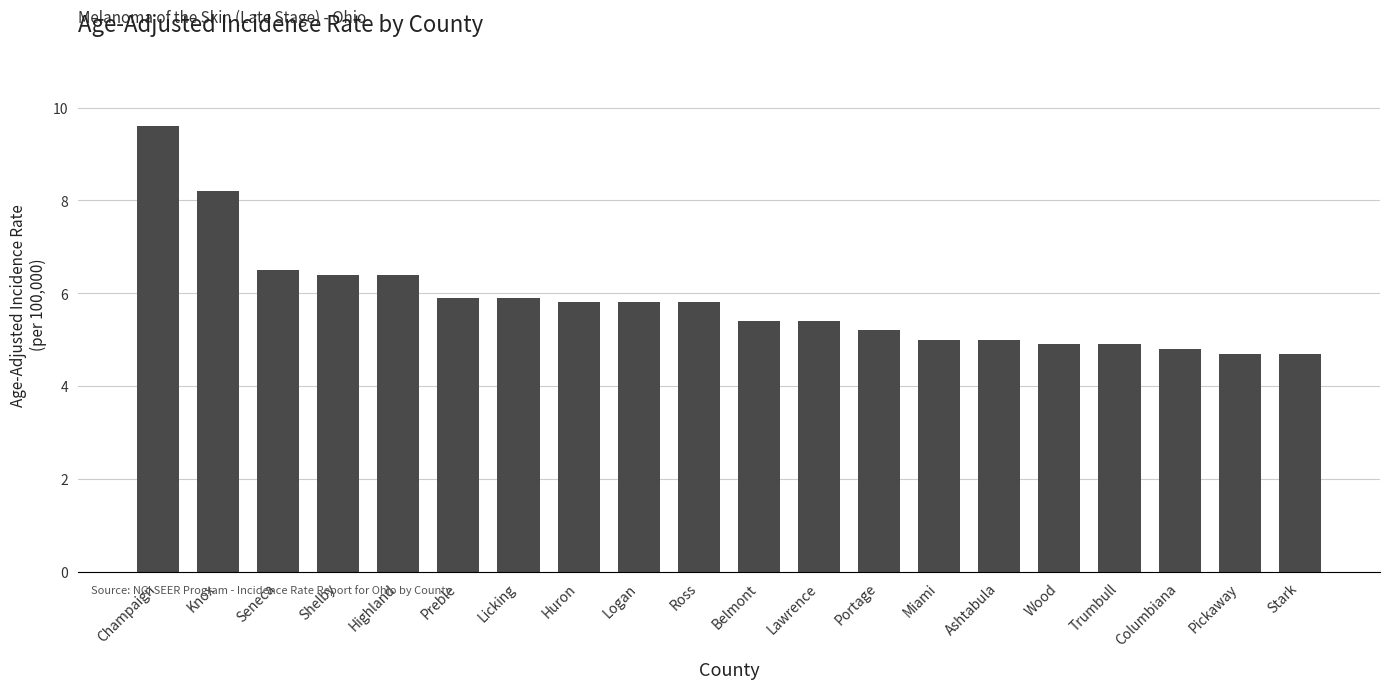

Is it true that the value at Belmont is 5.4?

True